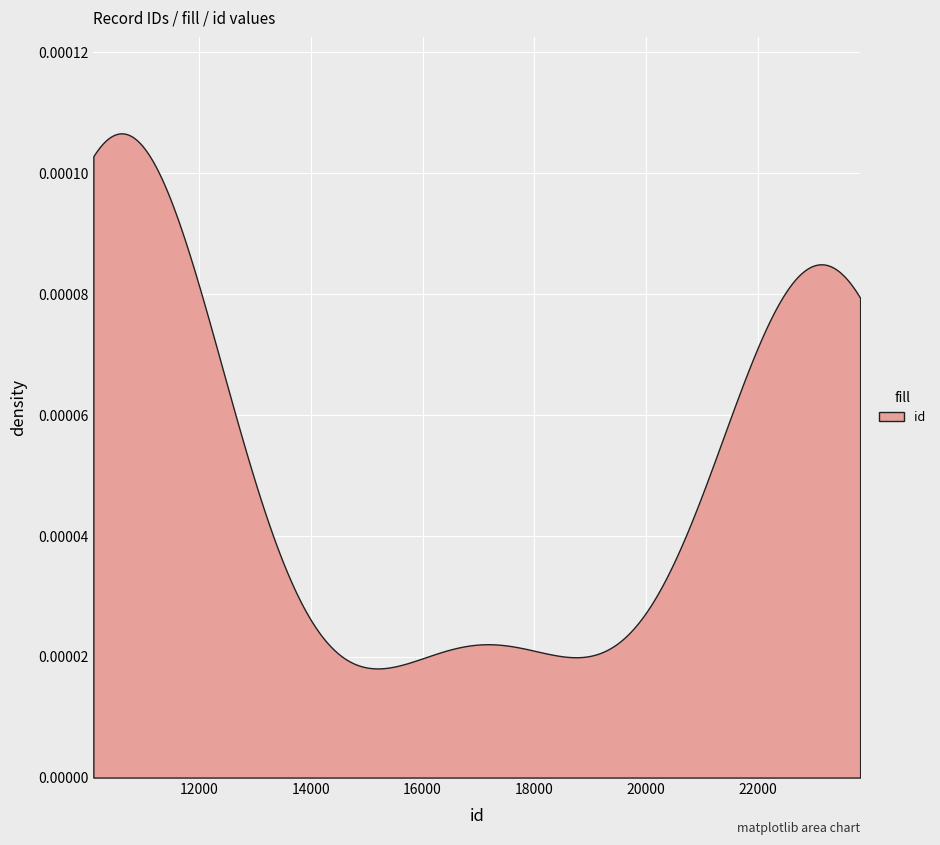

Which has a higher value, 4132 or 7788?

7788